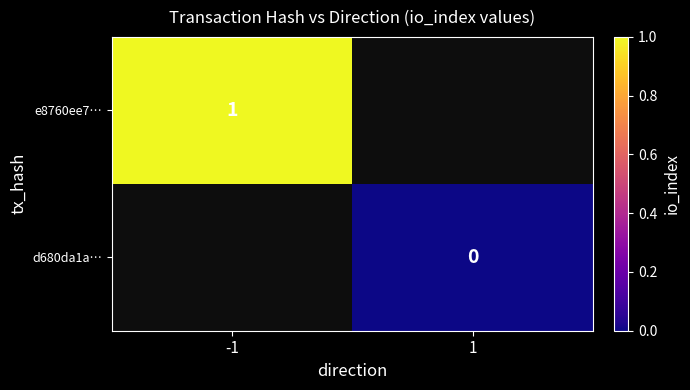

How many data points does each series have?

2